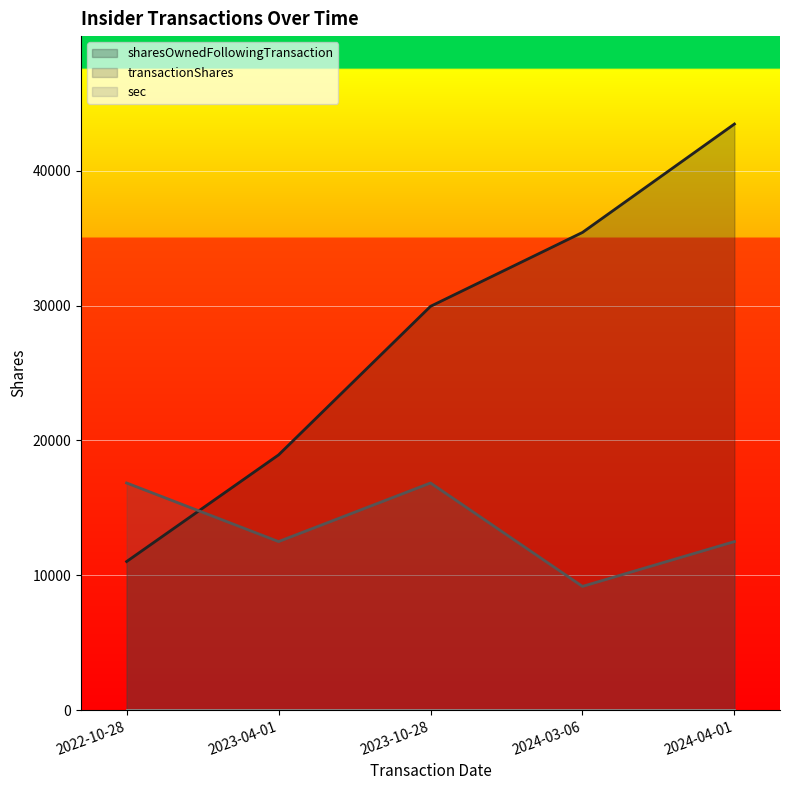

How many sharesOwnedFollowingTransaction values are between 18928 and 35429?

3